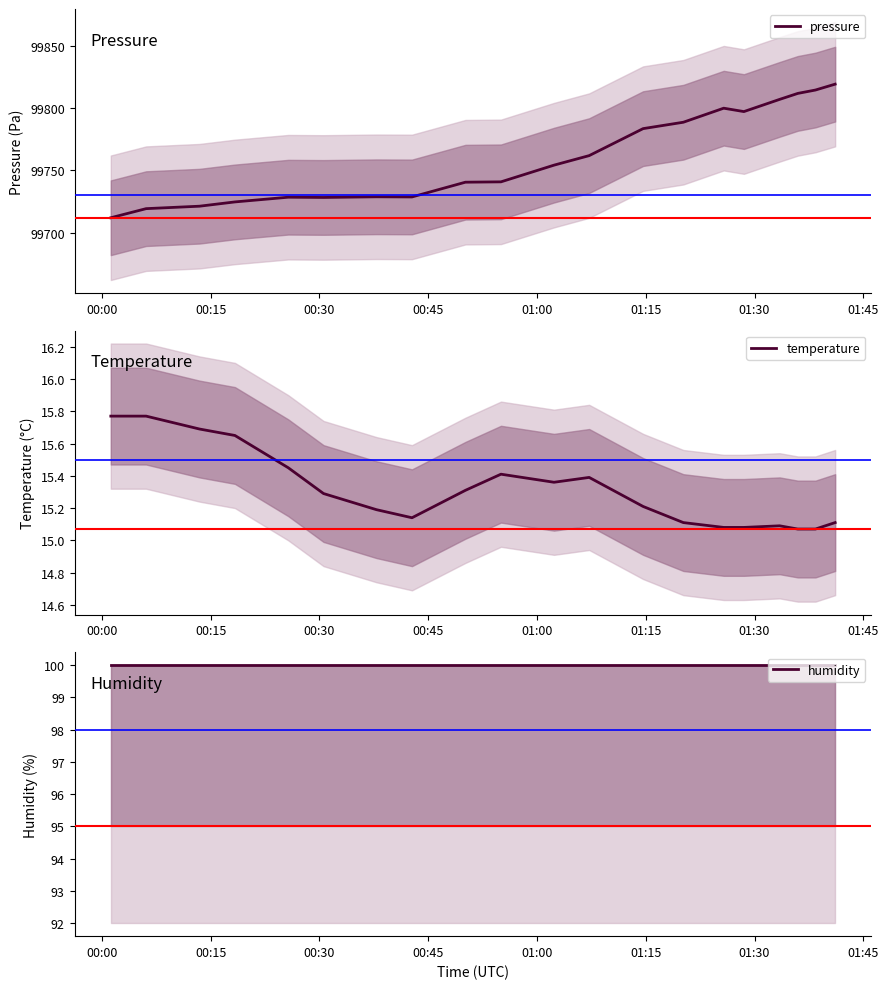

How many series are shown in this chart?

3